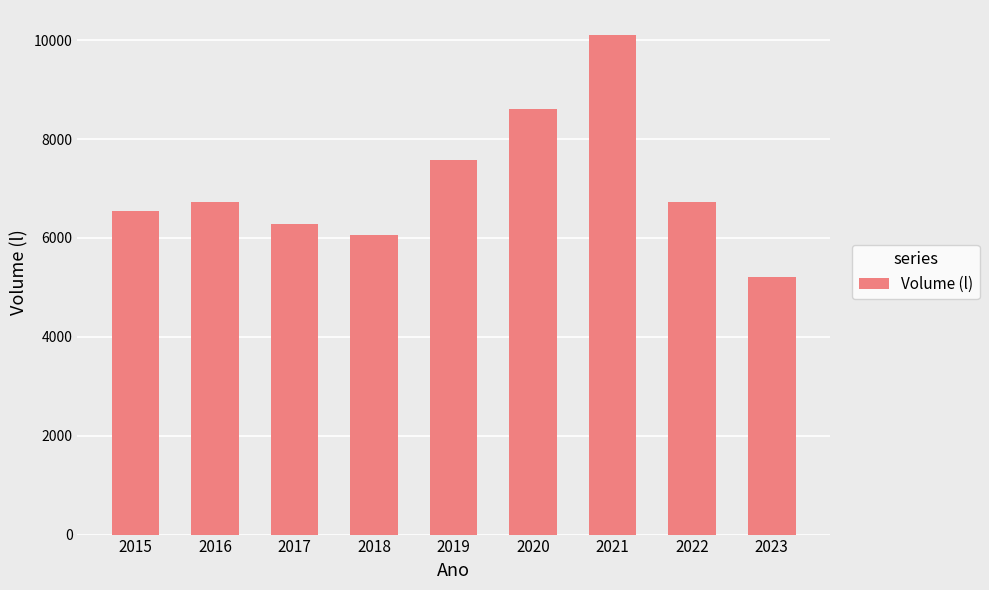

Does the chart contain stacked bars?

No